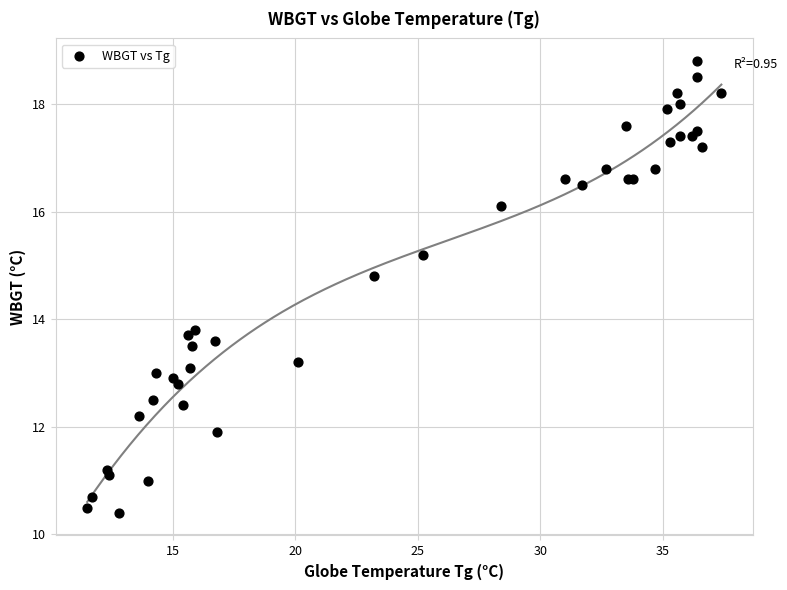

What Y value in the scatter plot is closest to 14?

13.8